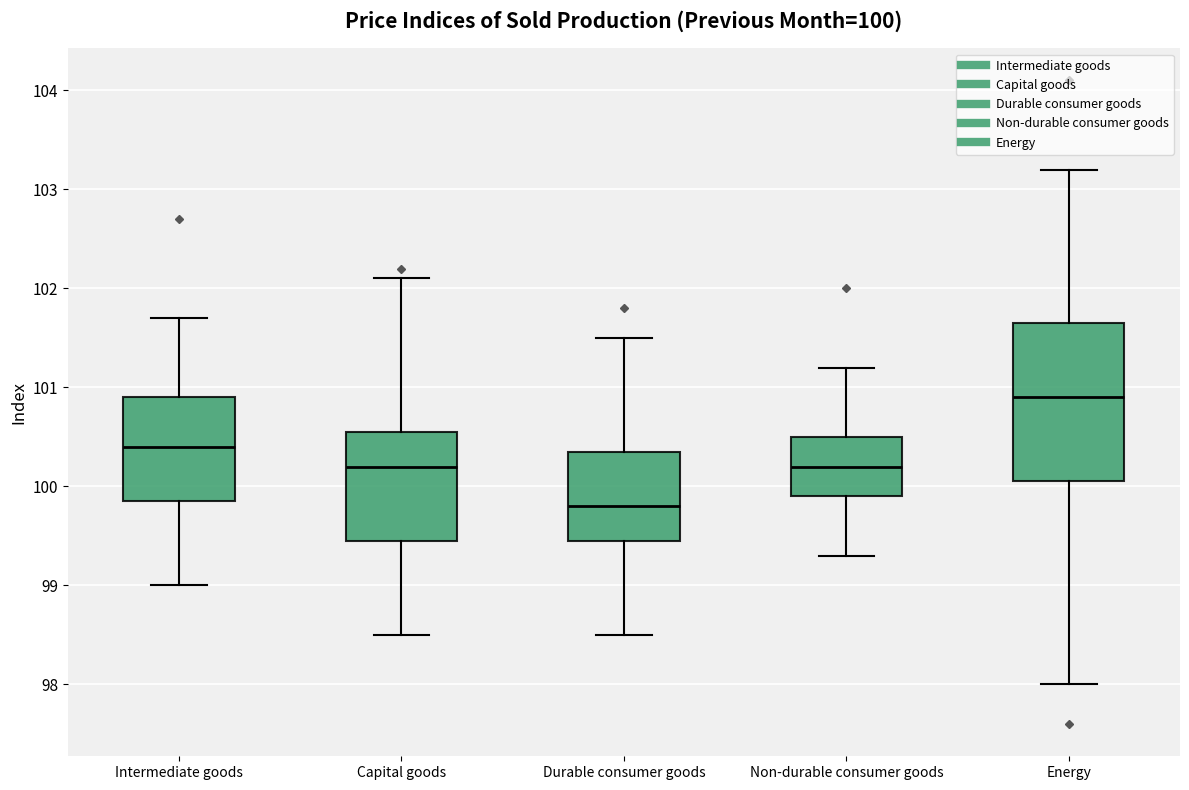

Which box's median line is the highest?

Energy